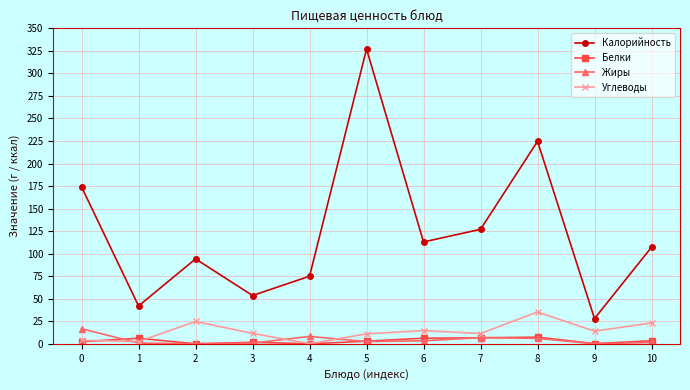

True or false: Жиры has more than 0 points higher than both neighbors.

True